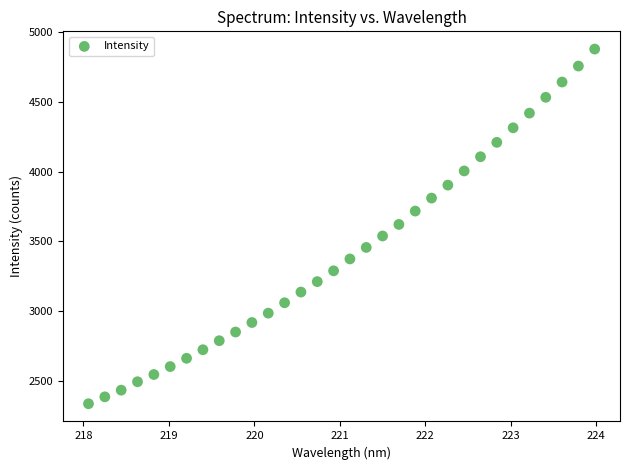

What is the range of X values (max minus min)?

5.9